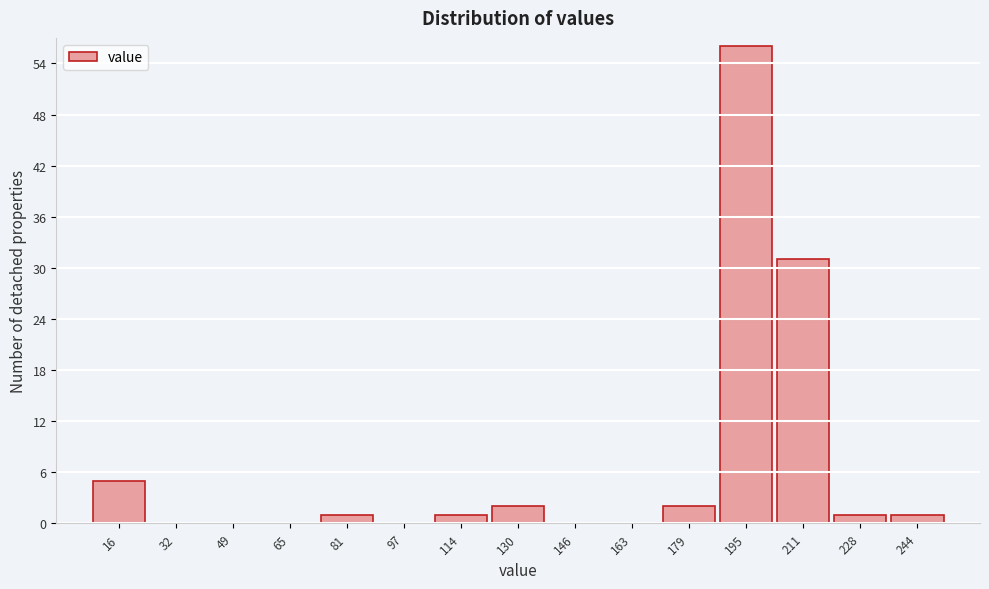

Reading left to right, transcribe this chart: for each bar, give the range it covers on the x-axis and its height. Neither the bar edges nor the heights are printed on the chart, so give them approximately, as read against the axes.

8 to 24: 5
24 to 40: 0
40 to 56: 0
56 to 74: 0
74 to 90: 1
90 to 106: 0
106 to 122: 1
122 to 138: 2
138 to 154: 0
154 to 170: 0
170 to 186: 2
186 to 204: 56
204 to 220: 31
220 to 236: 1
236 to 252: 1